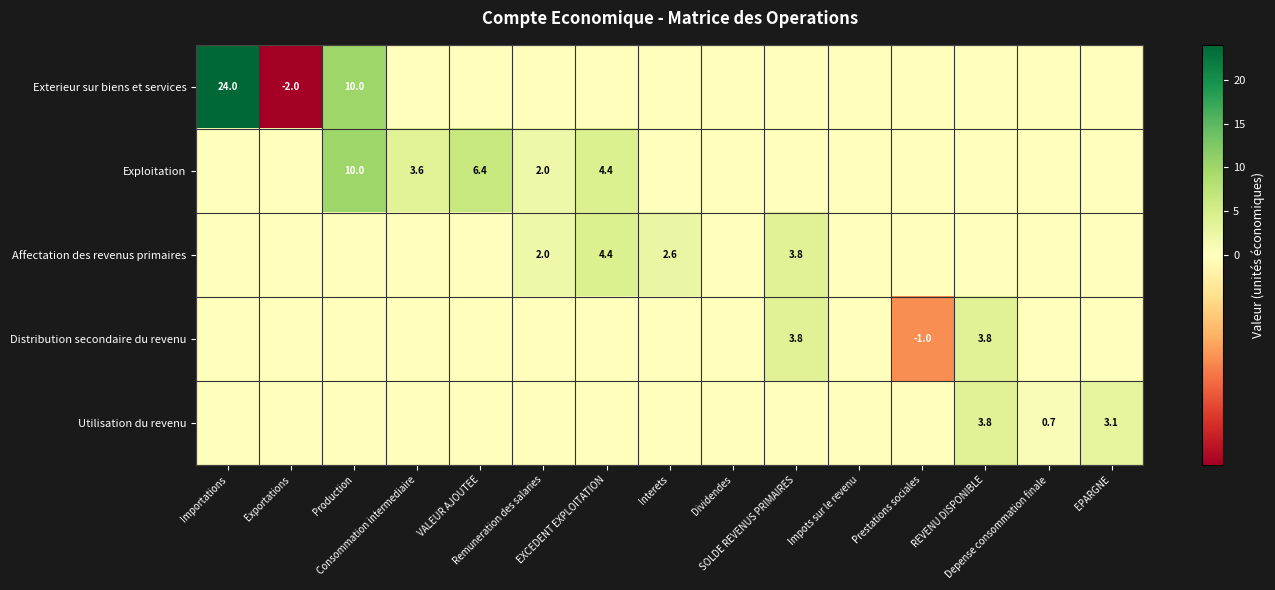

What is the difference between the maximum and minimum values in the Exploitation series?

10.0